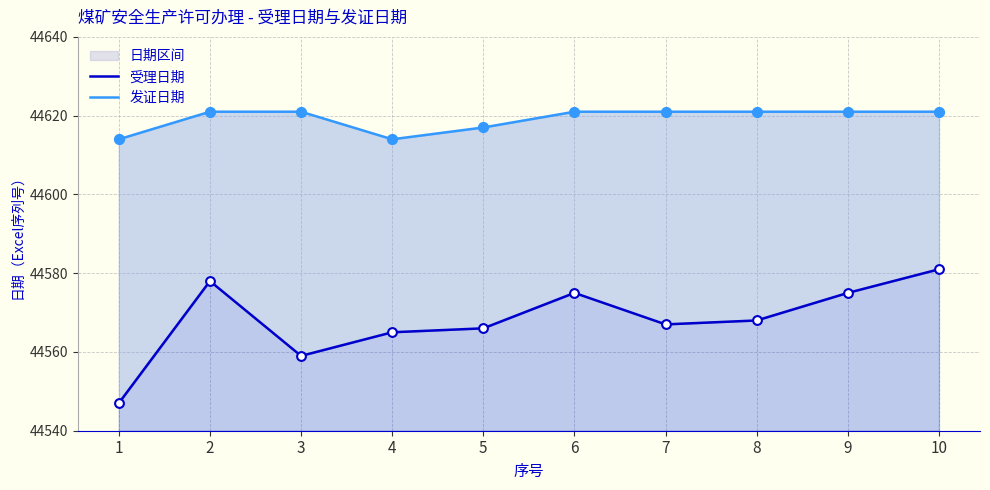

At how many categories does at least one series exceed 44562?

10